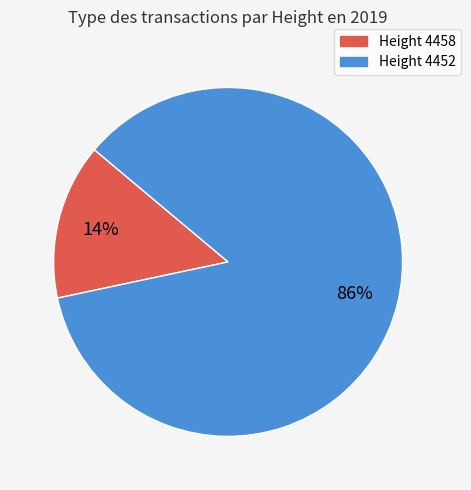

Rank the categories by value from lowest to highest.

Height 4458, Height 4452